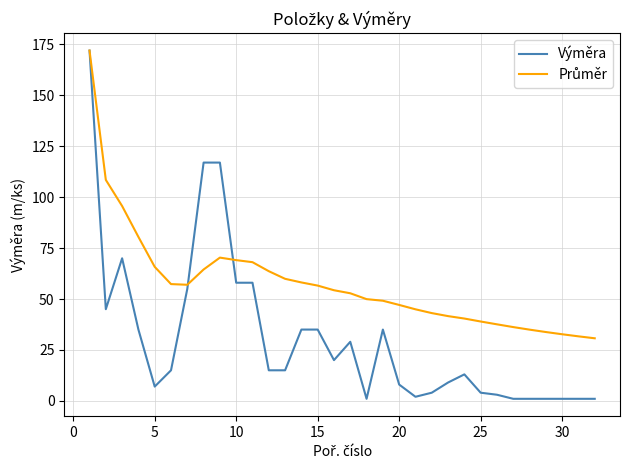

Which series has the largest range (max minus min)?

Výměra